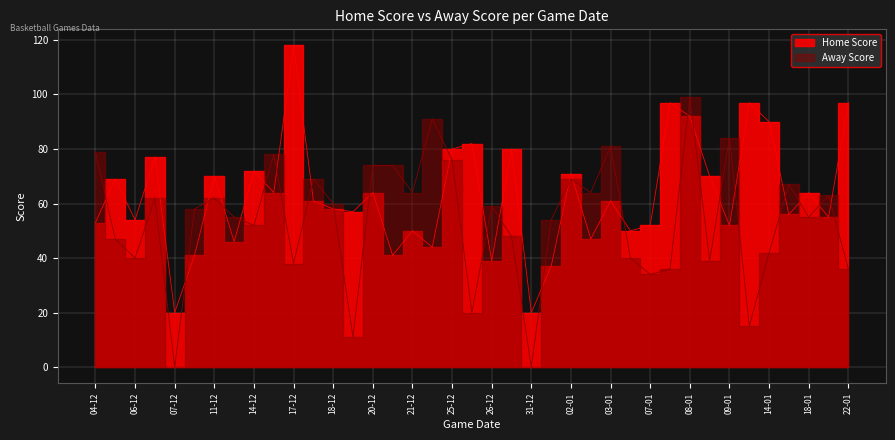

True or false: Home Score and Away Score cross at least once.

True